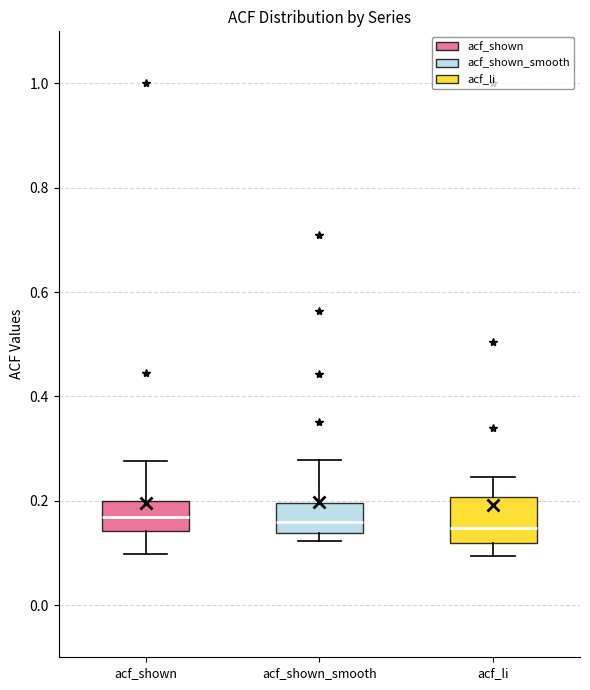

Reading left to right, transcribe this box plot: for each box, give where its median line is, the range the box spans, and where its two whiskers end, as read against the y-axis. The values are not printed on the chart, so give them approximately, as read against the axis.

acf_shown: median 0.16, box 0.14 to 0.20, whiskers 0.10 to 0.28
acf_shown_smooth: median 0.16, box 0.14 to 0.20, whiskers 0.12 to 0.28
acf_li: median 0.14, box 0.12 to 0.20, whiskers 0.10 to 0.24